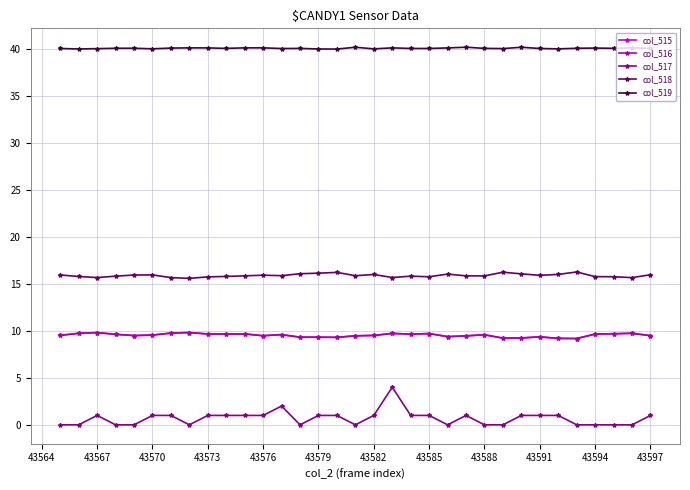

True or false: col_518 and col_517 intersect in this chart.

False